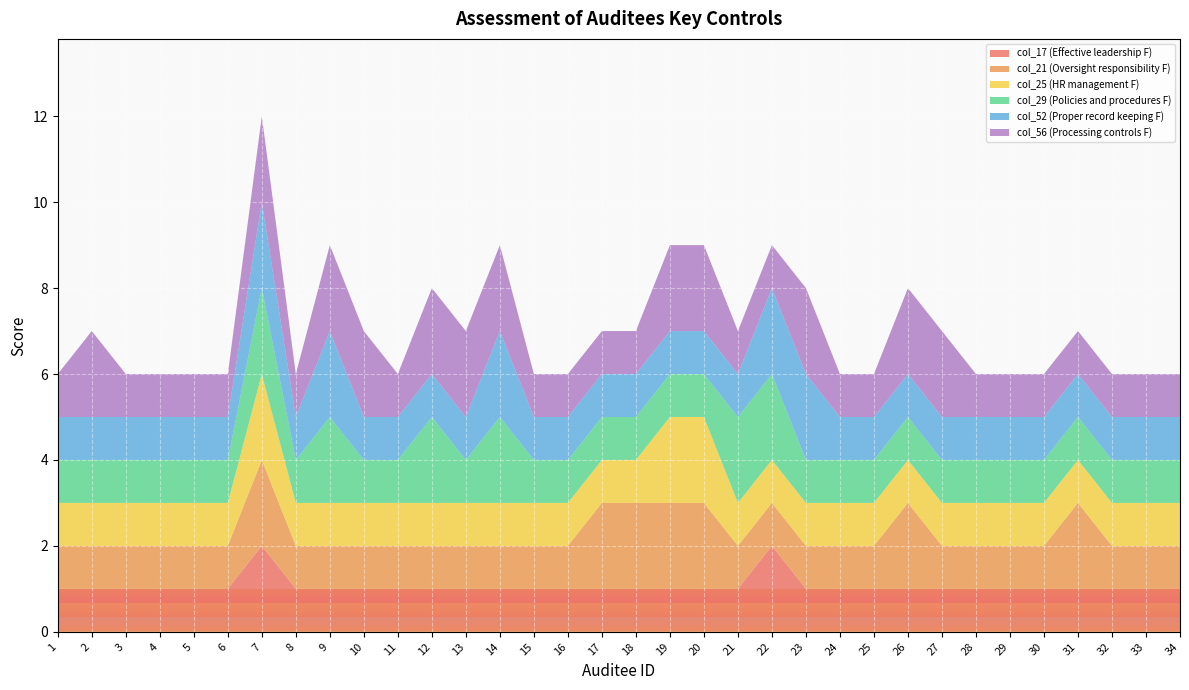

Reading left to right, what are all the values shown in this chart?

col_17 (Effective leadership F): 1	1	1	1	1	1	2	1	1	1	1	1	1	1	1	1	1	1	1	1	1	2	1	1	1	1	1	1	1	1	1	1	1	1
col_21 (Oversight responsibility F): 1	1	1	1	1	1	2	1	1	1	1	1	1	1	1	1	2	2	2	2	1	1	1	1	1	2	1	1	1	1	2	1	1	1
col_25 (HR management F): 1	1	1	1	1	1	2	1	1	1	1	1	1	1	1	1	1	1	2	2	1	1	1	1	1	1	1	1	1	1	1	1	1	1
col_29 (Policies and procedures F): 1	1	1	1	1	1	2	1	2	1	1	2	1	2	1	1	1	1	1	1	2	2	1	1	1	1	1	1	1	1	1	1	1	1
col_52 (Proper record keeping F): 1	1	1	1	1	1	2	1	2	1	1	1	1	2	1	1	1	1	1	1	1	2	2	1	1	1	1	1	1	1	1	1	1	1
col_56 (Processing controls F): 1	2	1	1	1	1	2	1	2	2	1	2	2	2	1	1	1	1	2	2	1	1	2	1	1	2	2	1	1	1	1	1	1	1